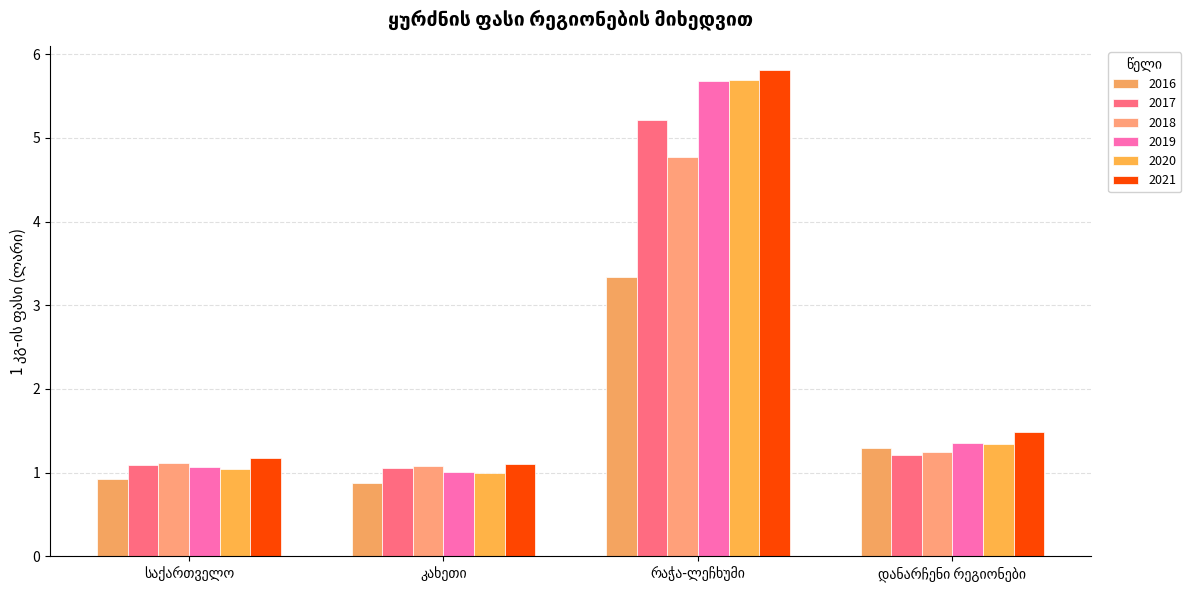

What is the maximum value for 2016?

3.3